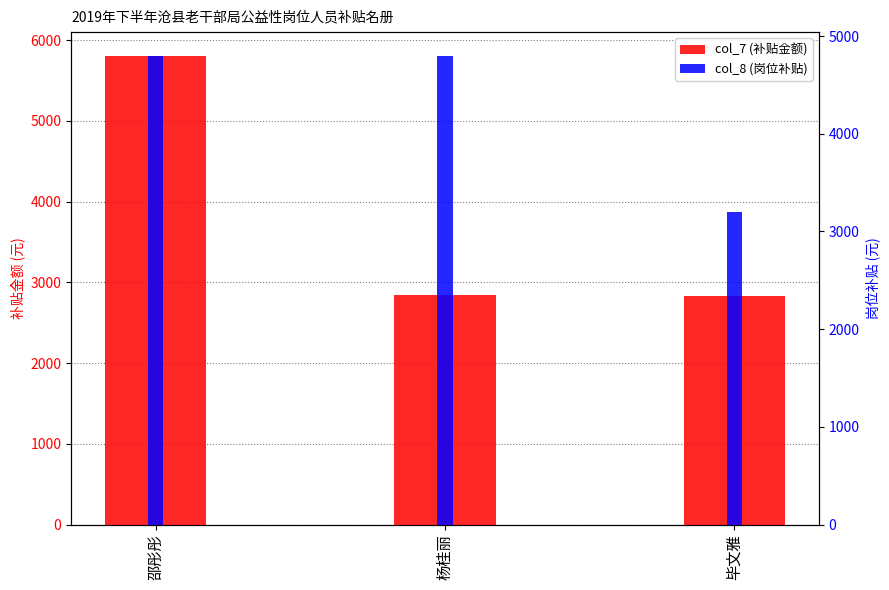

Reading left to right, extract all data points from this chart.

col_7 (补贴金额): 5807.5	2841.8	2823.9
col_8 (岗位补贴): 4800.0	4800.0	3200.0